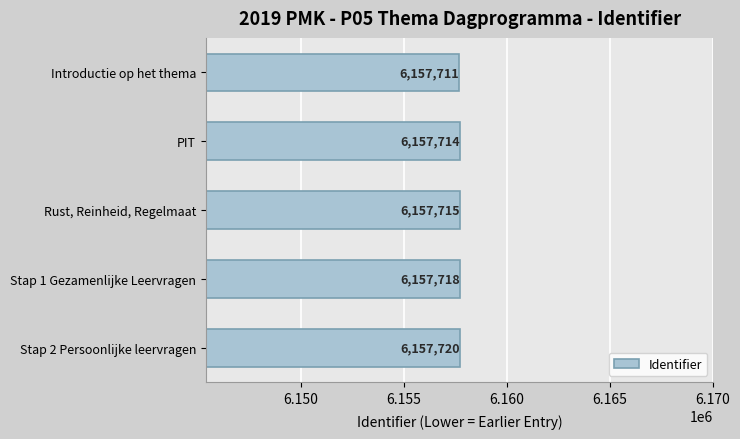

Count the values in the range 6157714 to 6157718.

3